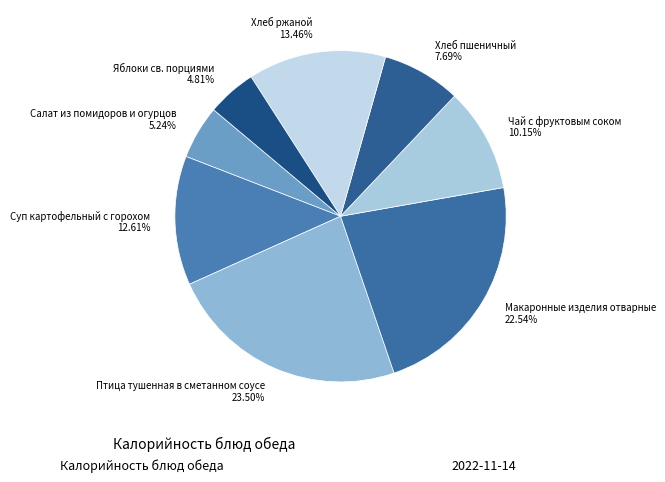

Count the number of slices in the pie.

8